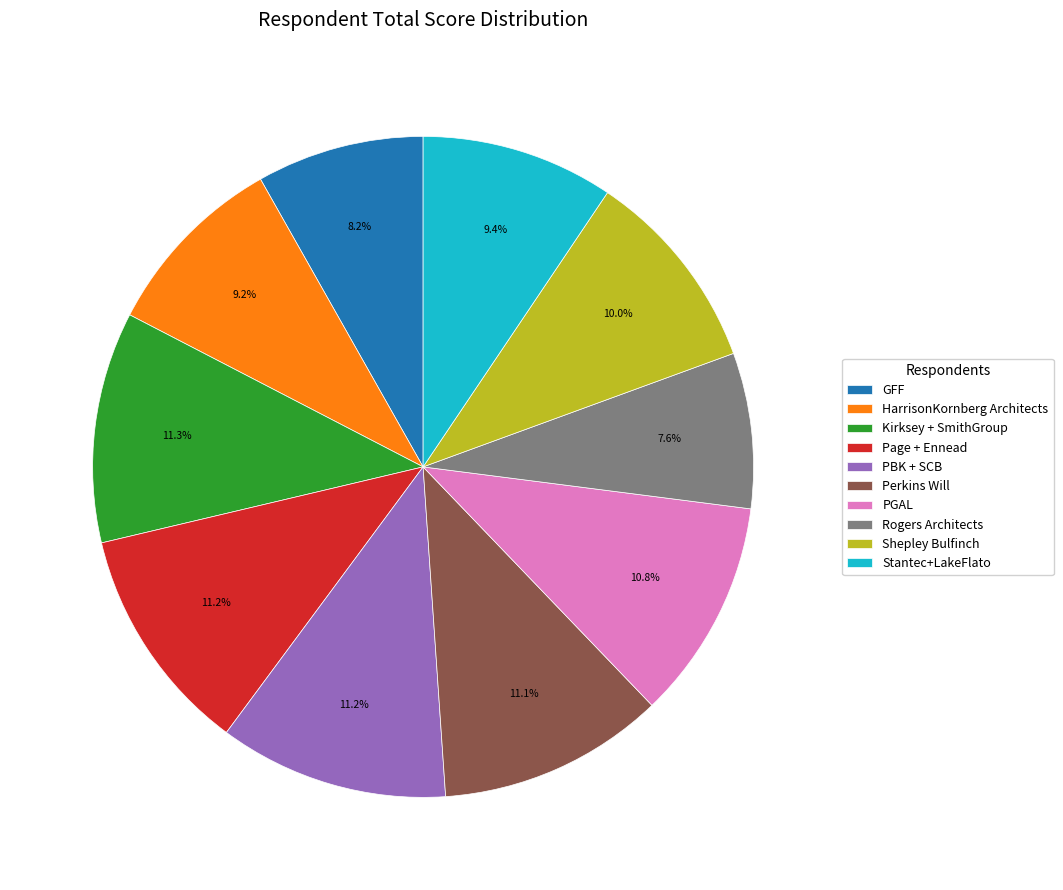

To the nearest percent, what is the combined percentage of HarrisonKornberg Architects and Page + Ennead?

20%